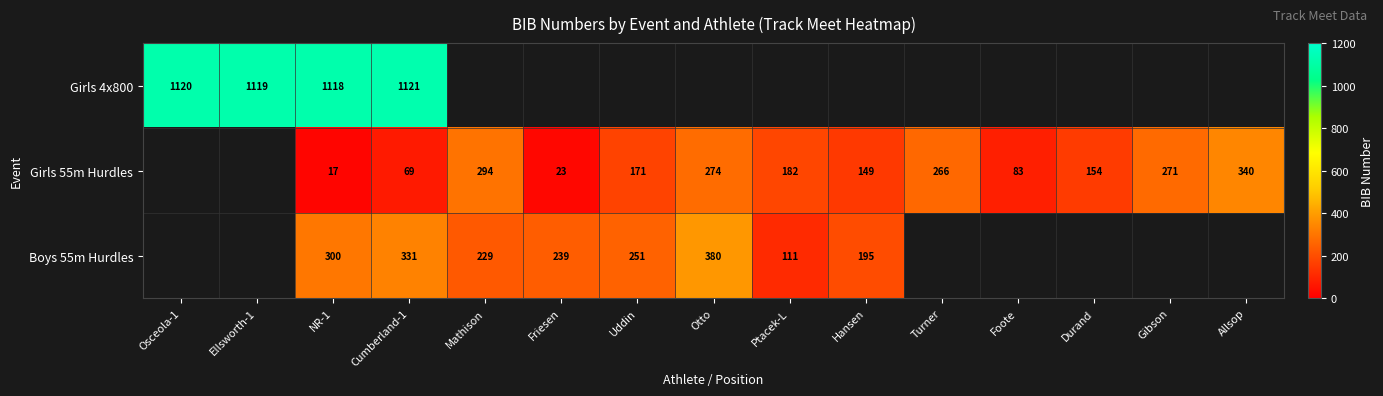

What is the spread (max minus min) of values at NR-1?

1101